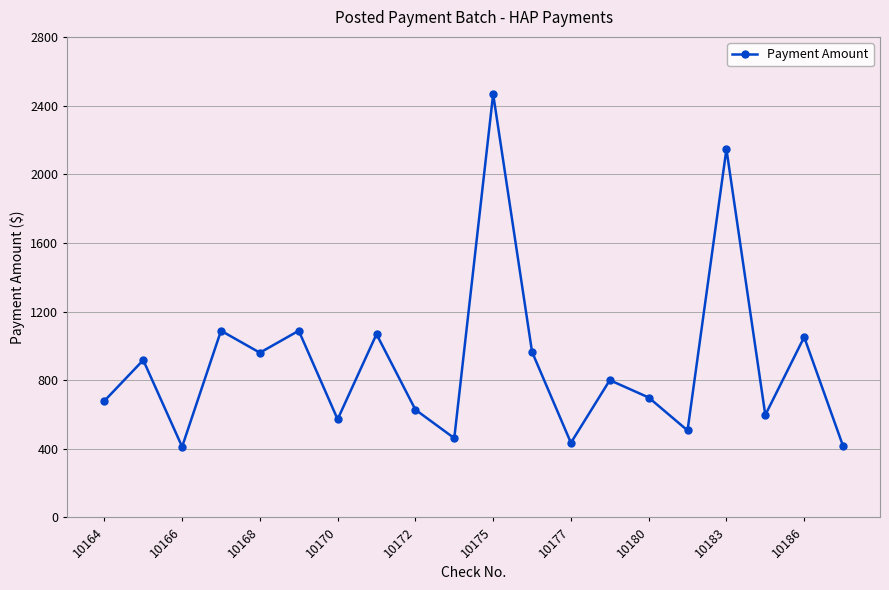

What is the average value?

898